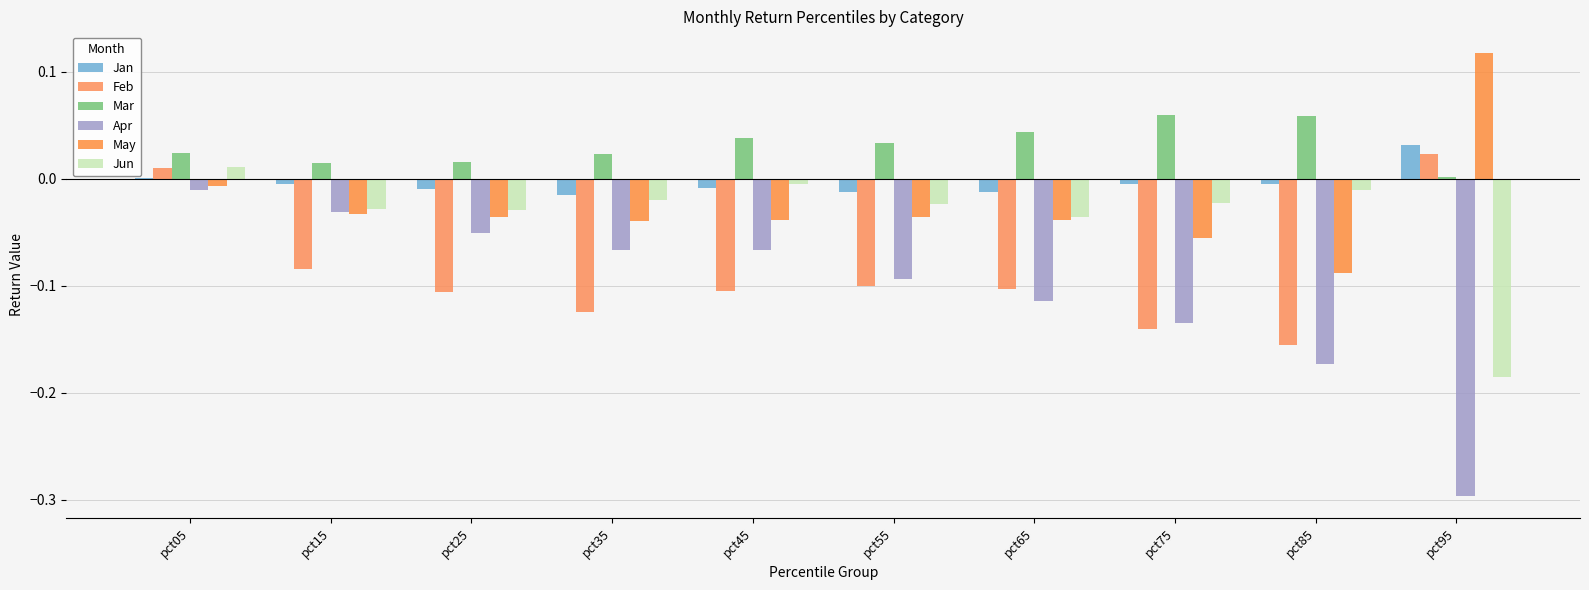

Reading right to left, extract all data points from this chart.

Jan: 0.0	-0.0	-0.0	-0.0	-0.0	-0.0	-0.0	-0.0	-0.0	0.0
Feb: 0.0	-0.2	-0.1	-0.1	-0.1	-0.1	-0.1	-0.1	-0.1	0.0
Mar: 0.0	0.1	0.1	0.0	0.0	0.0	0.0	0.0	0.0	0.0
Apr: -0.3	-0.2	-0.1	-0.1	-0.1	-0.1	-0.1	-0.1	-0.0	-0.0
May: 0.1	-0.1	-0.1	-0.0	-0.0	-0.0	-0.0	-0.0	-0.0	-0.0
Jun: -0.2	-0.0	-0.0	-0.0	-0.0	-0.0	-0.0	-0.0	-0.0	0.0